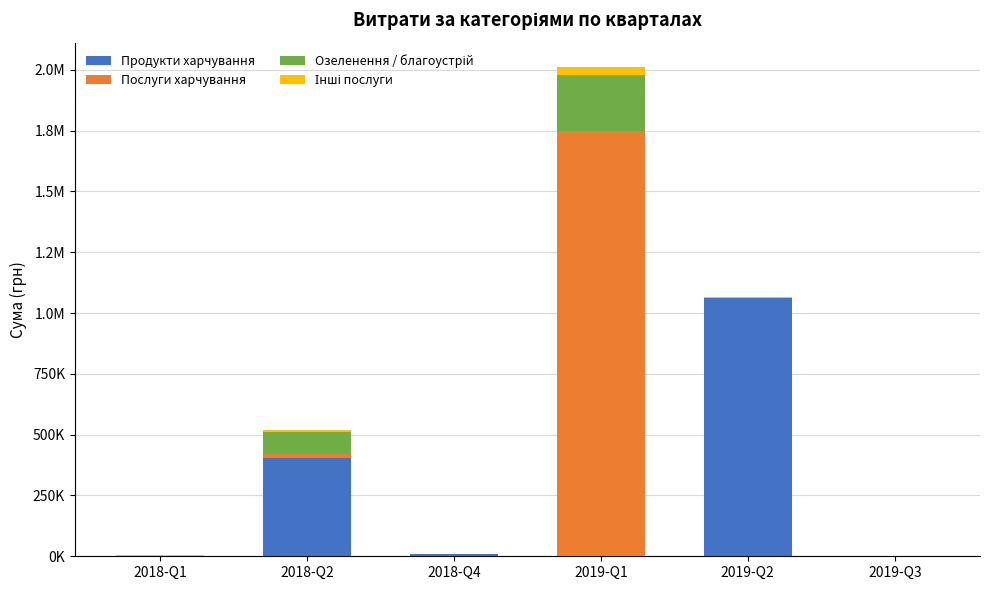

Are the bars grouped side by side (vs. stacked)?

No